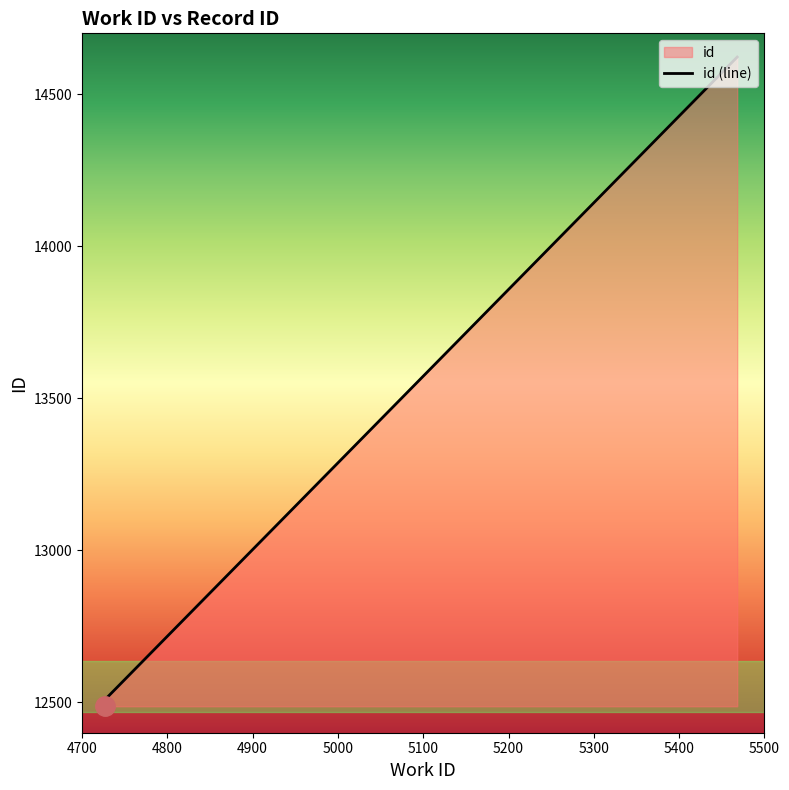

Does the chart have visible grid lines?

No